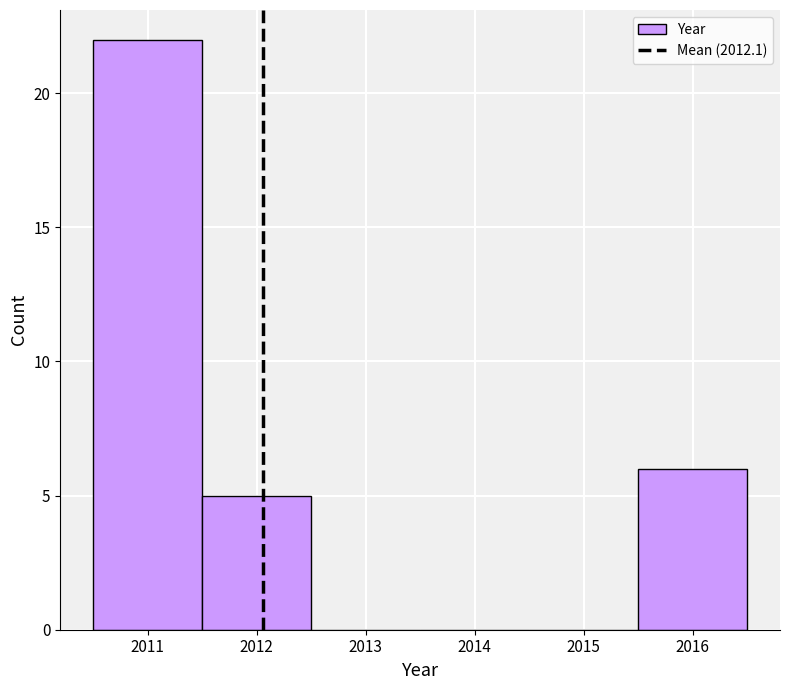

Reading left to right, list every bar in this chart as the range it spans on the x-axis followed by its height. The values are not printed on the chart, so give them approximately, as read against the axis.

2010.5 to 2011.5: 22
2011.5 to 2012.5: 5
2012.5 to 2013.5: 0
2013.5 to 2014.5: 0
2014.5 to 2015.5: 0
2015.5 to 2016.5: 6